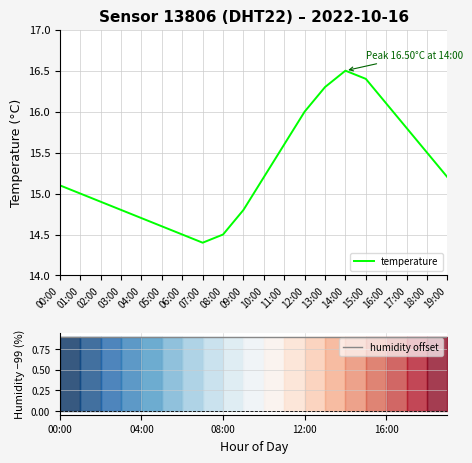

What is the average value of the humidity offset series?

0.9